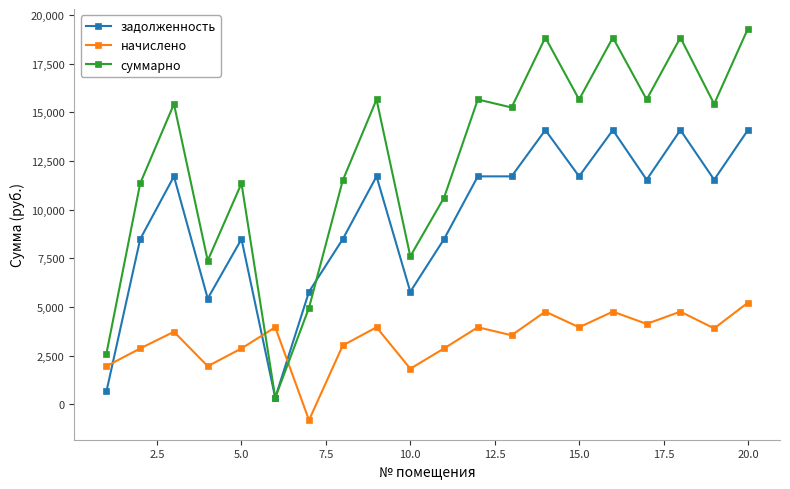

True or false: задолженность and начислено intersect in this chart.

True